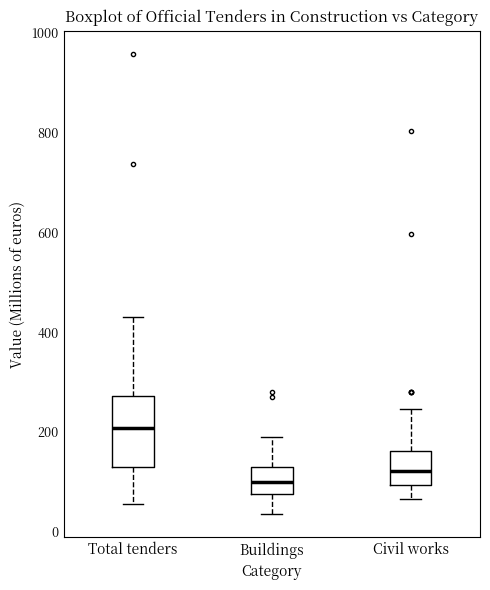

Reading left to right, read every box against the y-axis: the position of its median line, the range the box covers, and the ends of its whiskers. The values are not printed on the chart, so give them approximately, as read against the axis.

Total tenders: median 200, box 120 to 280, whiskers 60 to 440
Buildings: median 100, box 80 to 120, whiskers 40 to 180
Civil works: median 120, box 100 to 160, whiskers 60 to 240